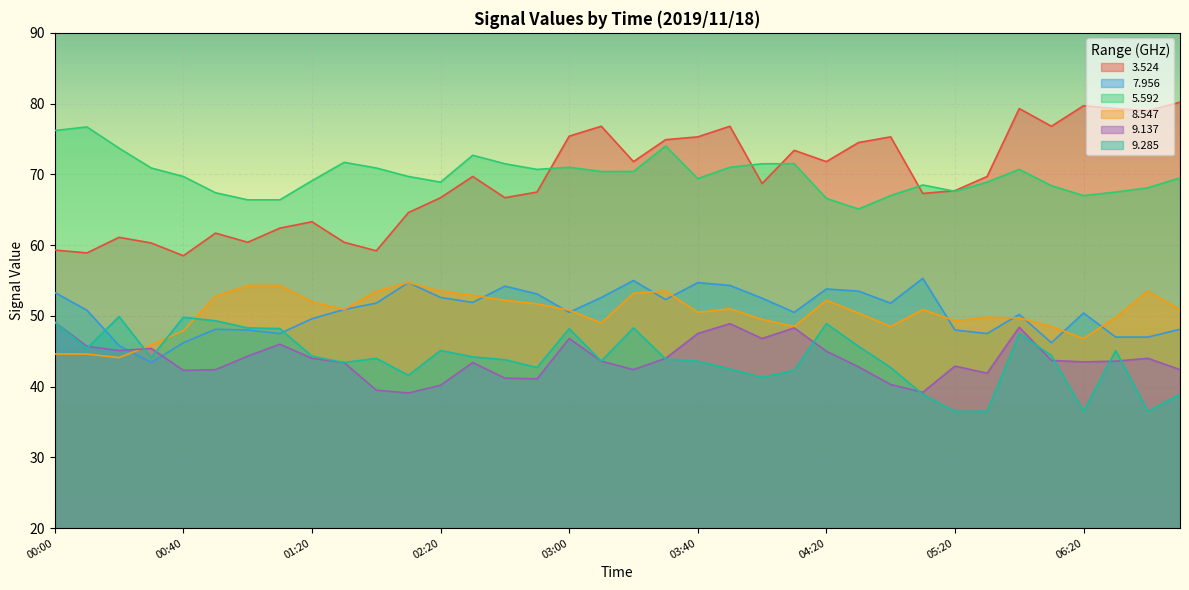

What is the label of the 20th point from the left?

03:30